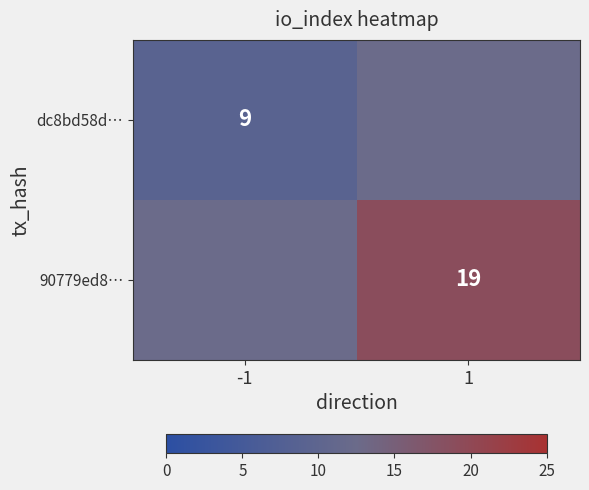

True or false: 90779ed8… has a value of 19 at 1.

True